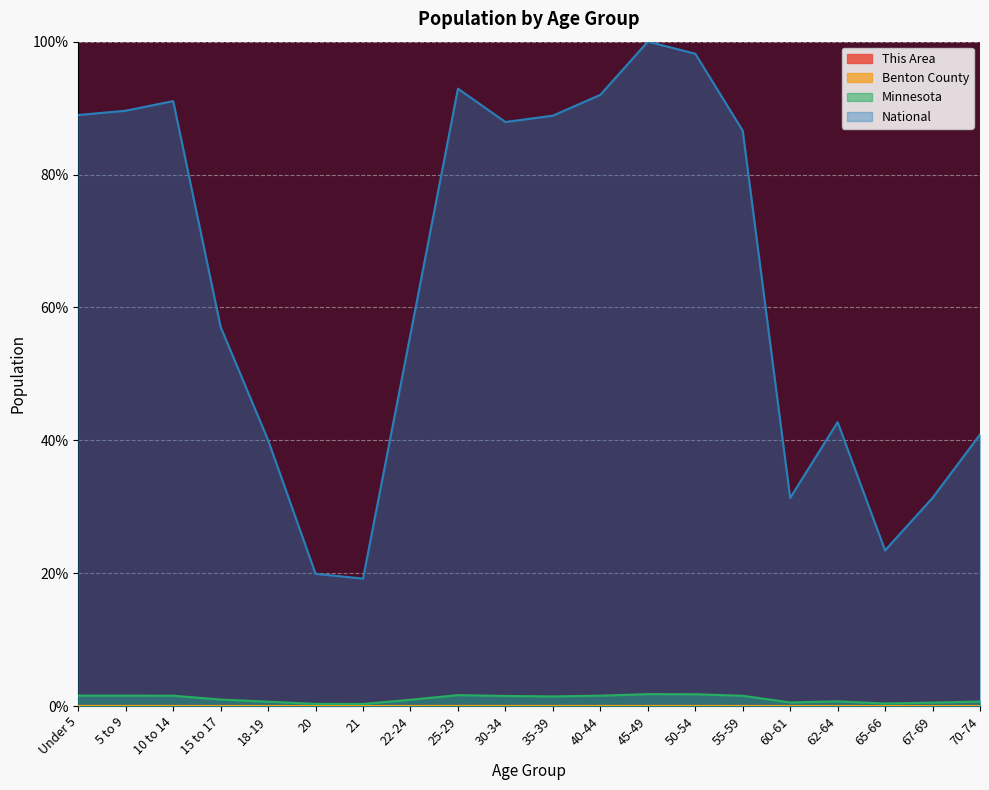

True or false: This Area has a value of 0.0 at 21.

True